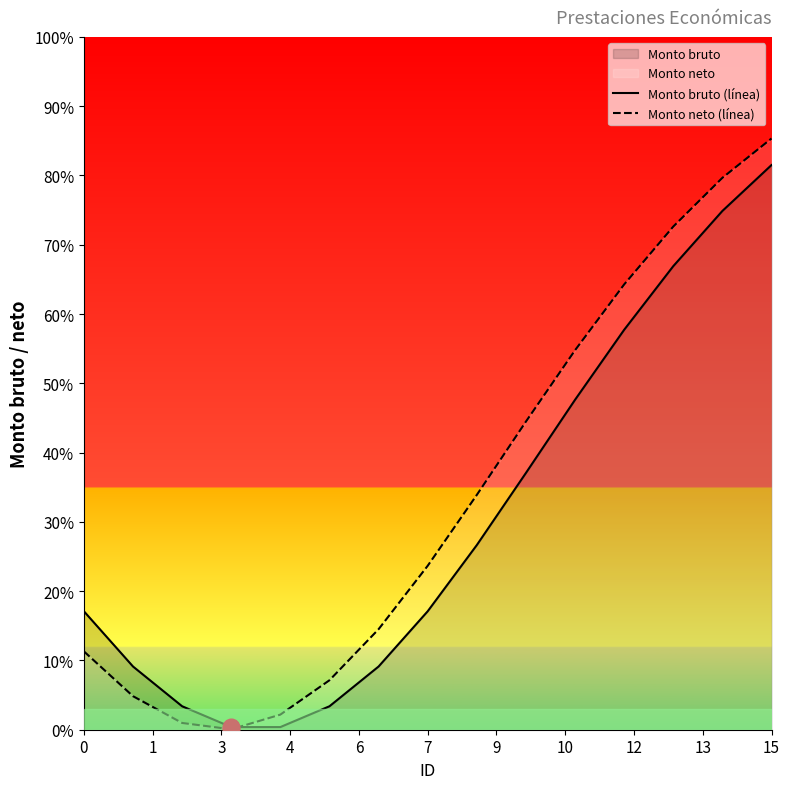

Which category has the highest value in the Monto neto (línea) series?

15